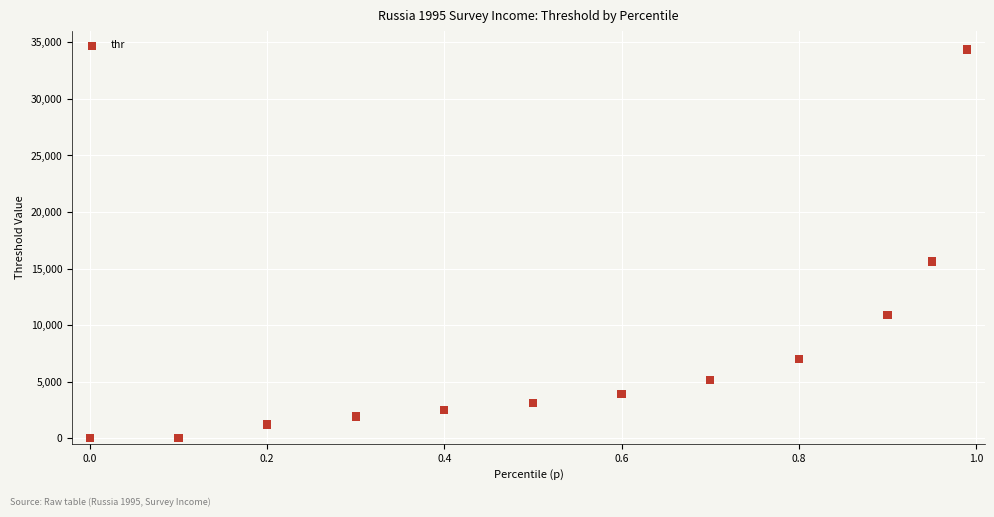

What is the average Y value?

7140.0